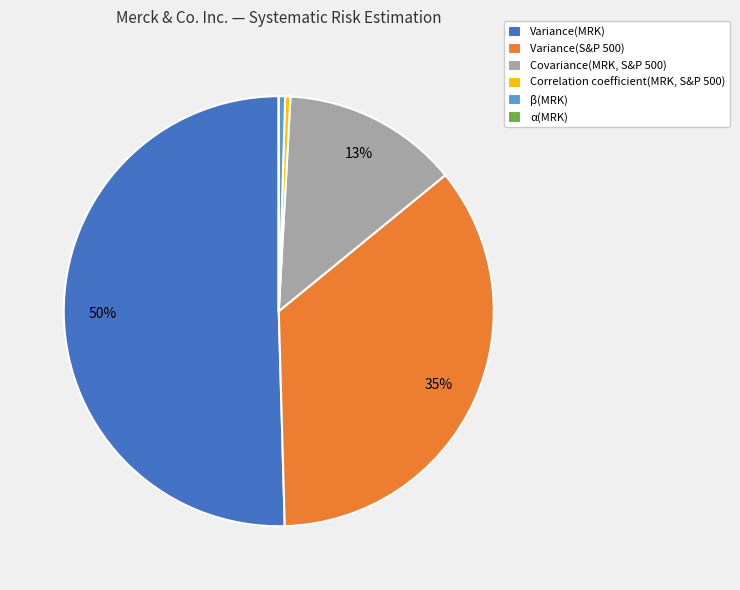

To the nearest percent, what portion does Covariance(MRK, S&P 500) represent?

13%